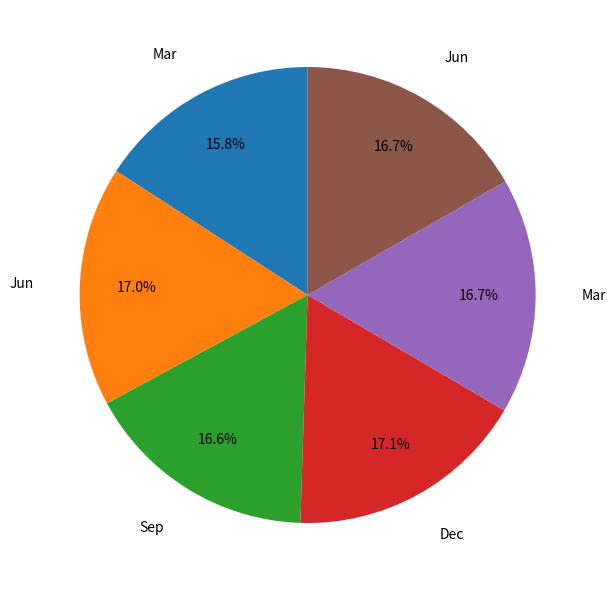

Is there a majority slice in this chart?

No